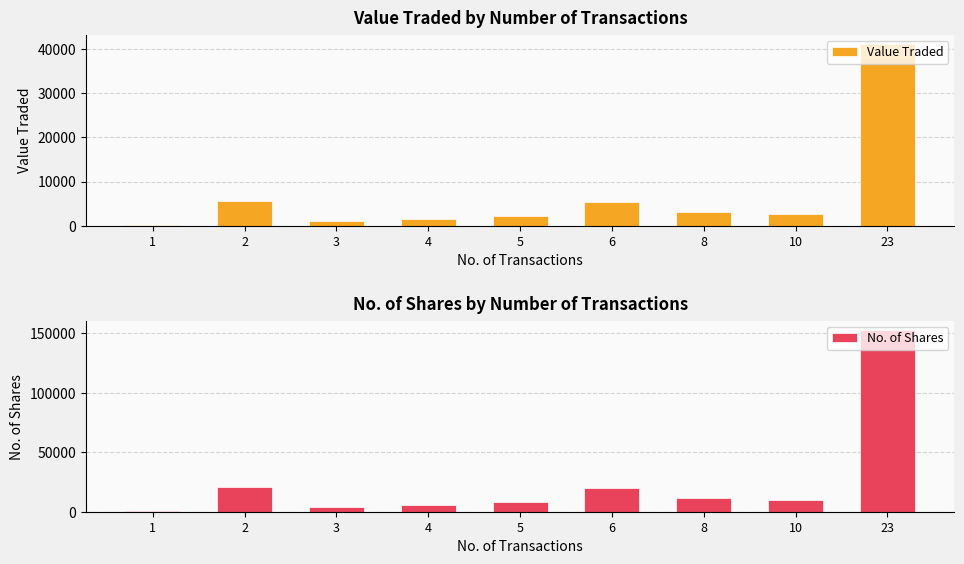

Between 23 and 8, which is larger?

23